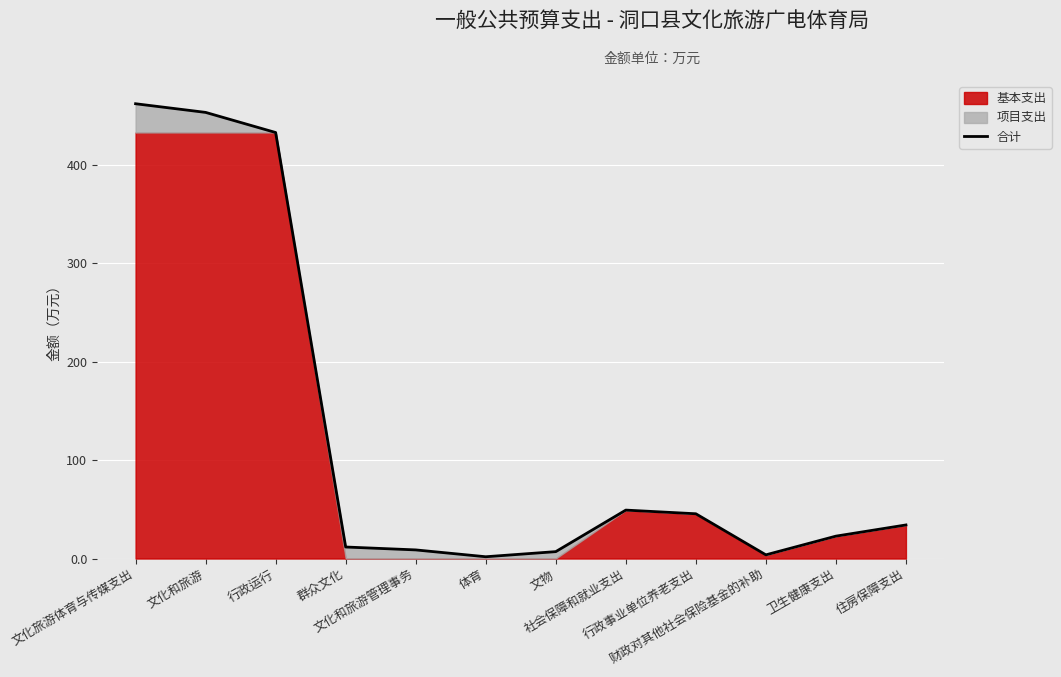

At which category does the data reach its first local valley?

体育